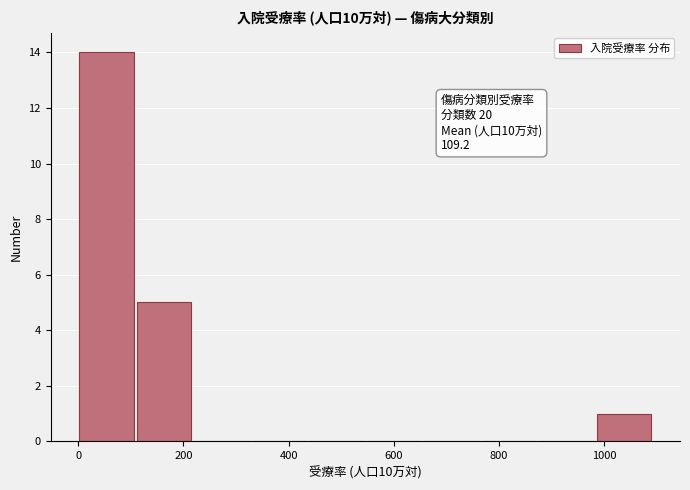

Over which range of the x-axis is the bar tallest?

0 to 120